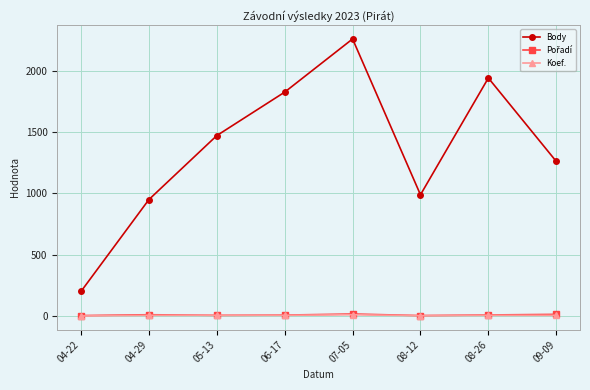

Where is the first local minimum for Body?

08-12